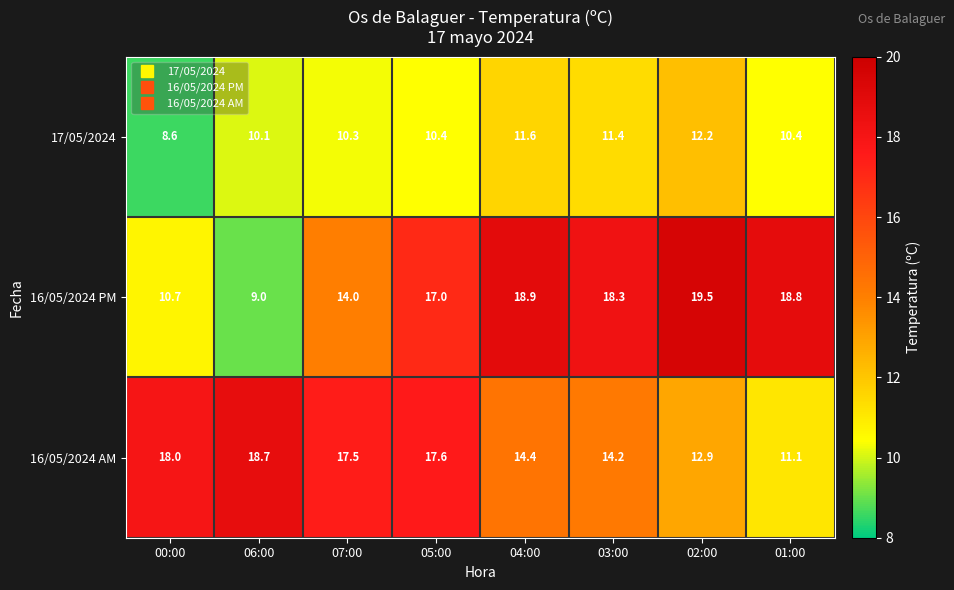

Which series has the widest spread of values?

16/05/2024 PM